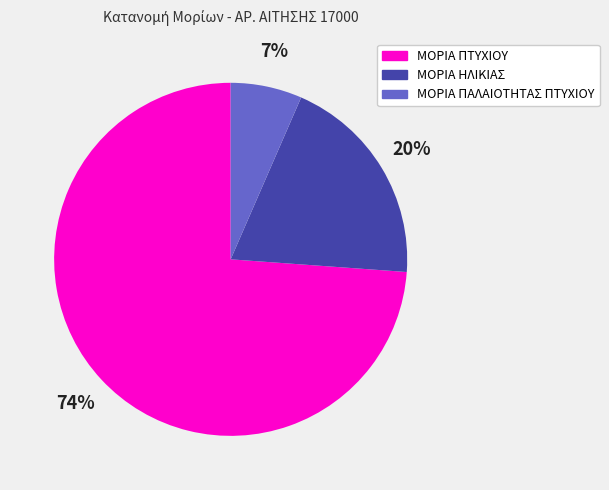

Is it true that ΜΟΡΙΑ ΠΑΛΑΙΟΤΗΤΑΣ ΠΤΥΧΙΟΥ is 7% of the pie?

True